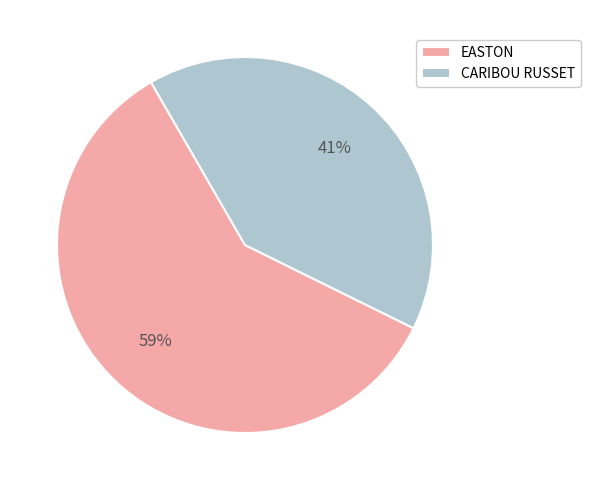

Which category has the biggest portion of the pie?

EASTON